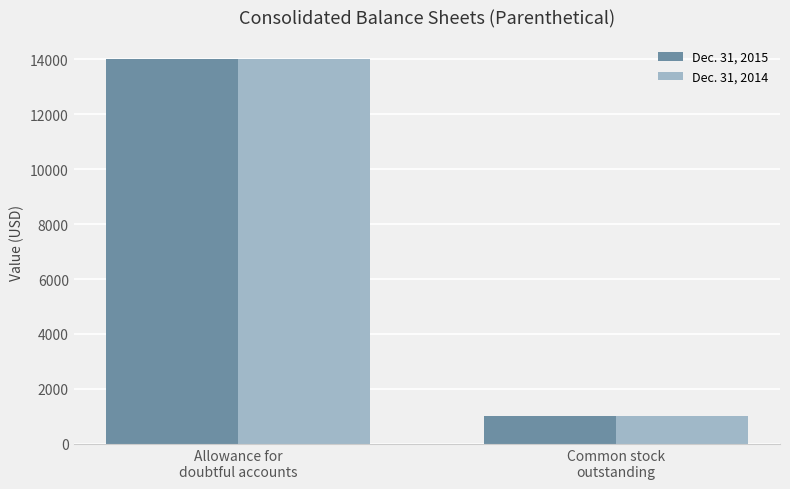

How many Dec. 31, 2014 values are between 1000 and 14000?

2